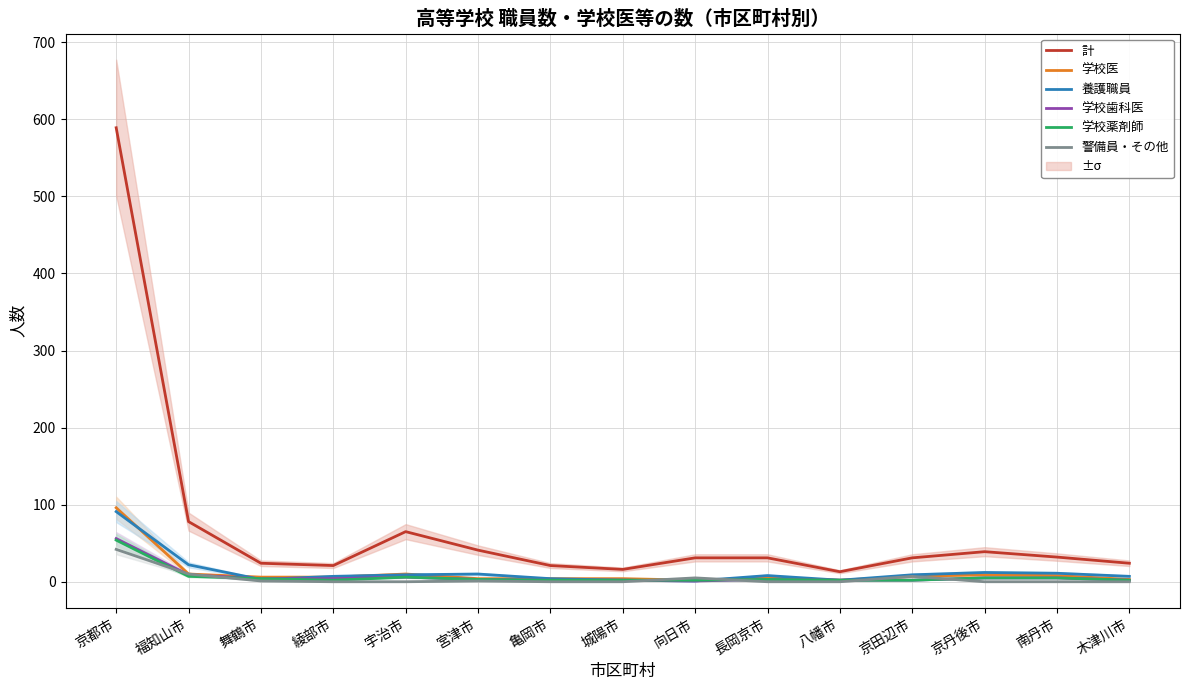

What is the maximum value shown in the chart?

589